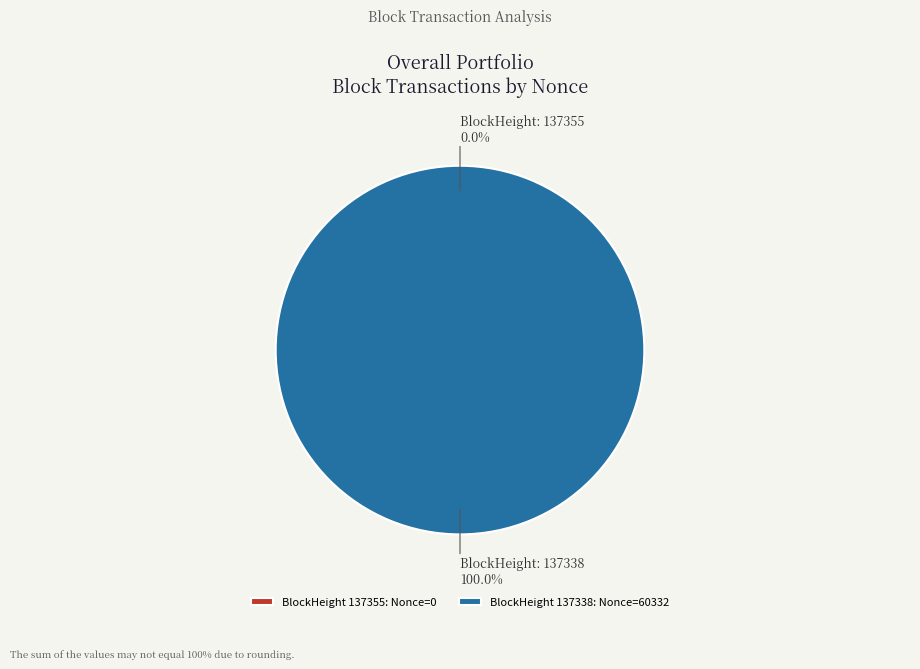

Rank the categories by value from highest to lowest.

137338, 137355